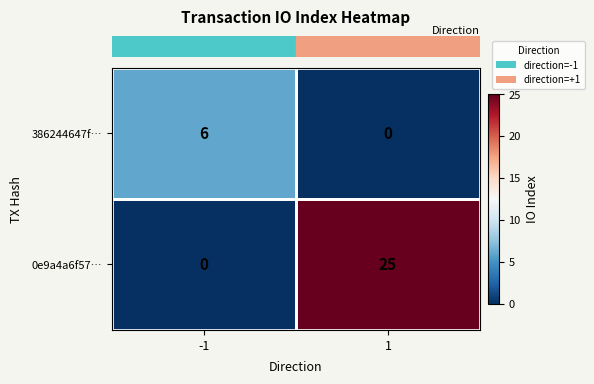

At 1, list the series in order from largest to smallest.

0e9a4a6f57…, 386244647f…